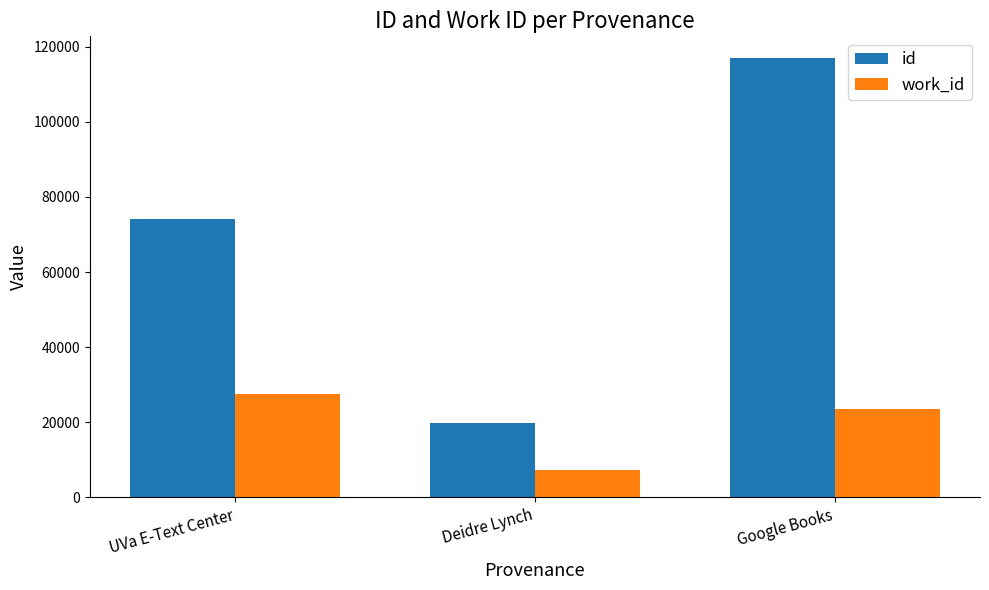

How many bars are there in each group?

2